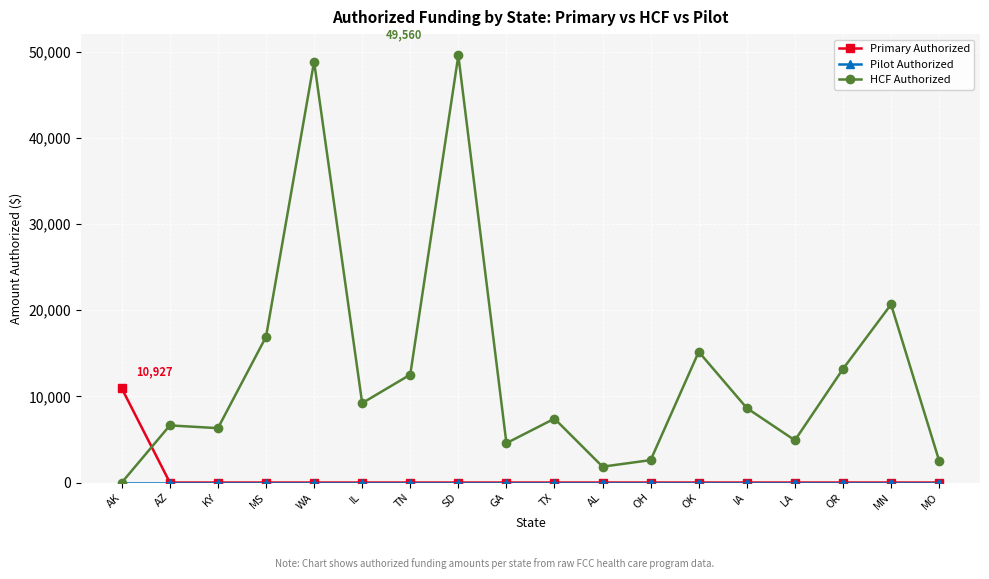

Where is HCF Authorized nearest to the value 24780?

MN